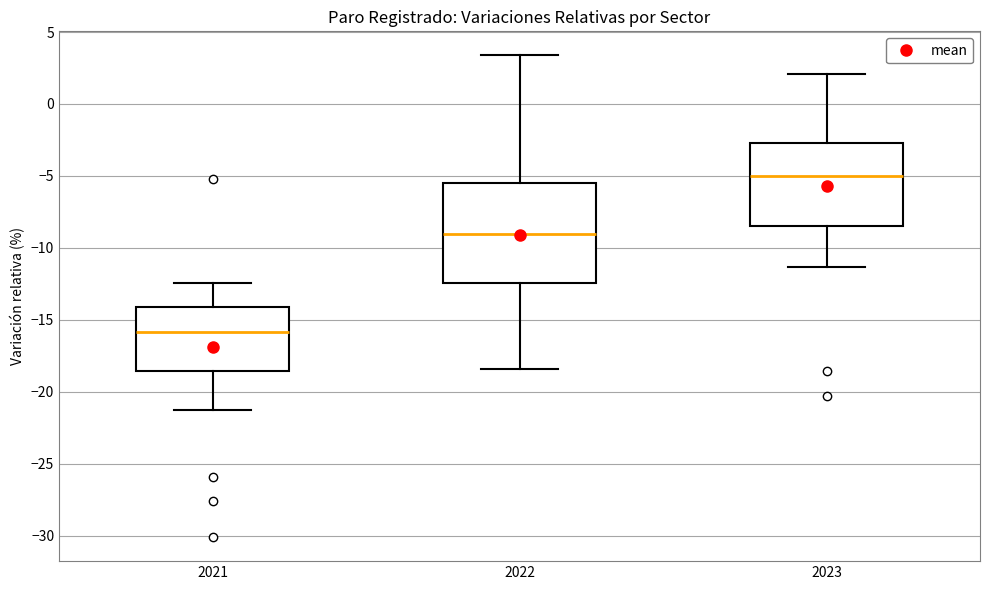

Reading left to right, transcribe this box plot: for each box, give where its median line is, the range the box spans, and where its two whiskers end, as read against the y-axis. The values are not printed on the chart, so give them approximately, as read against the axis.

2021: median -16.0, box -18.5 to -14.0, whiskers -21.5 to -12.5
2022: median -9.0, box -12.5 to -5.5, whiskers -18.5 to 3.5
2023: median -5.0, box -8.5 to -2.5, whiskers -11.5 to 2.0